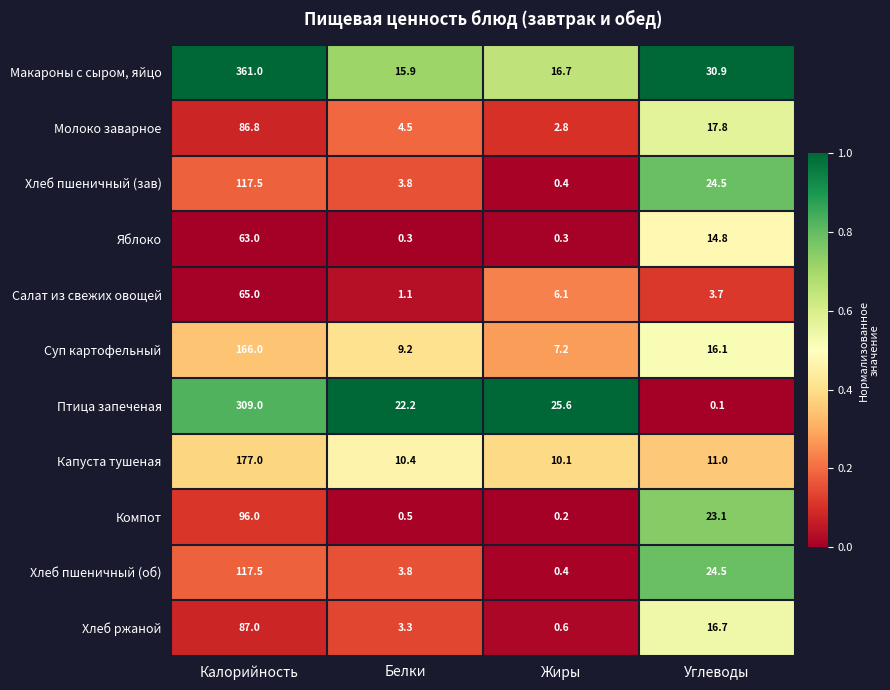

How many data points does each series have?

4